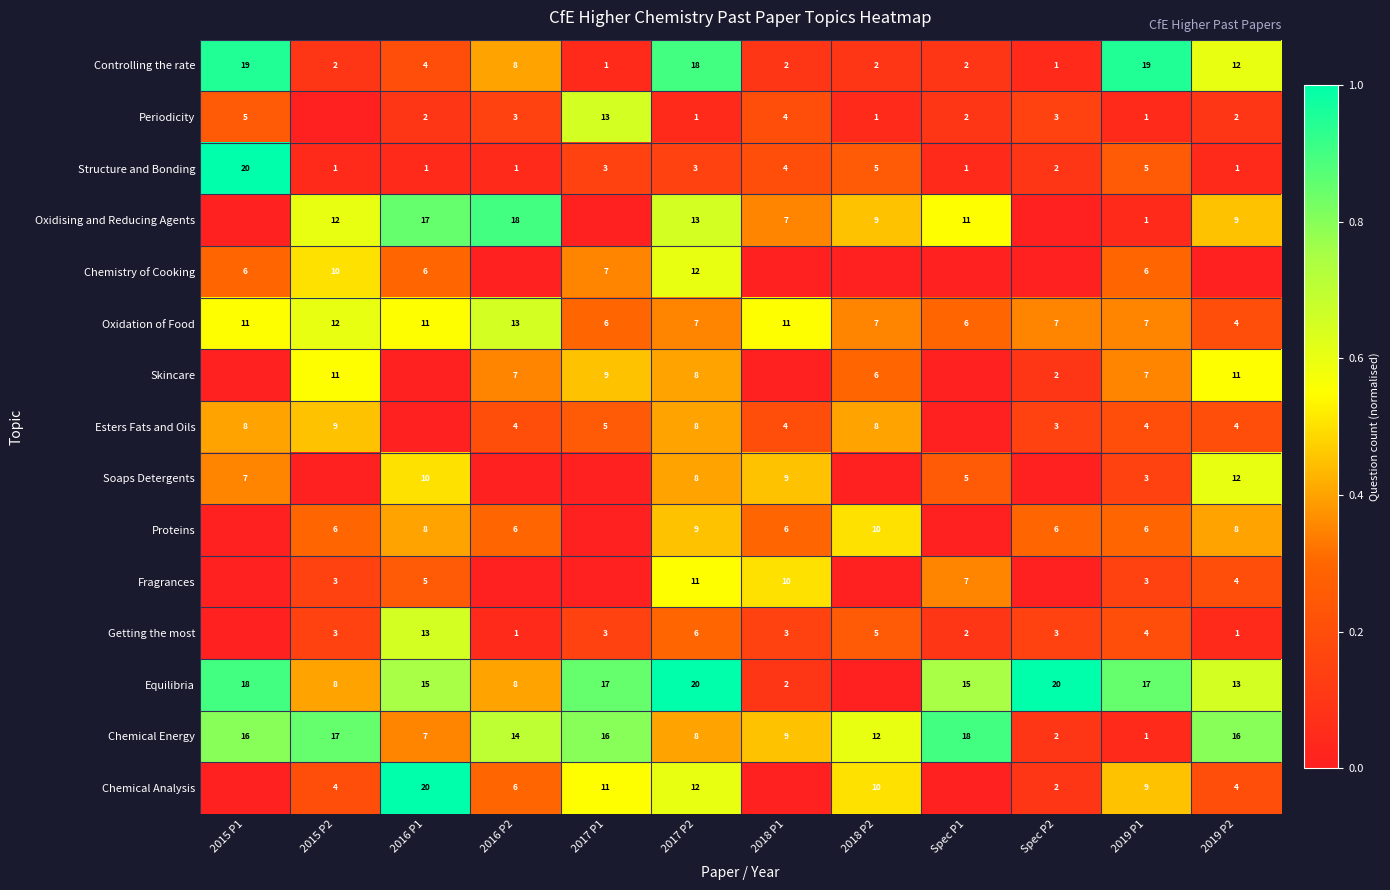

True or false: Chemical Analysis has a value of 6 at 2019 P2.

False